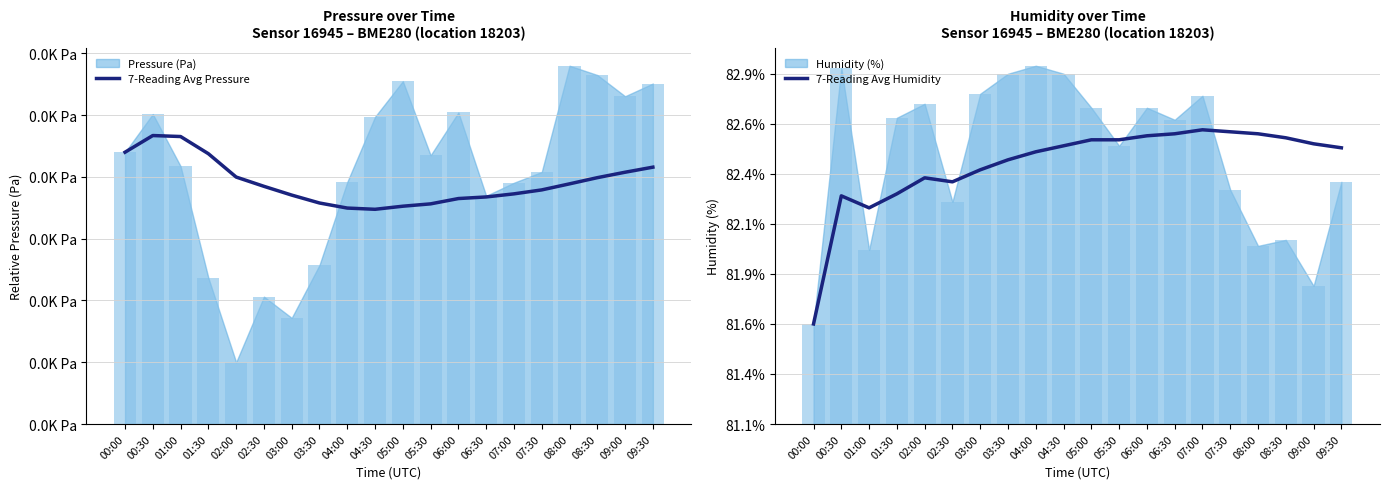

List the labels in order of 7-Reading Avg Pressure value, smallest first.

04:30, 04:00, 05:00, 05:30, 03:30, 06:00, 06:30, 03:00, 07:00, 07:30, 02:30, 08:00, 08:30, 02:00, 09:00, 09:30, 01:30, 00:00, 01:00, 00:30